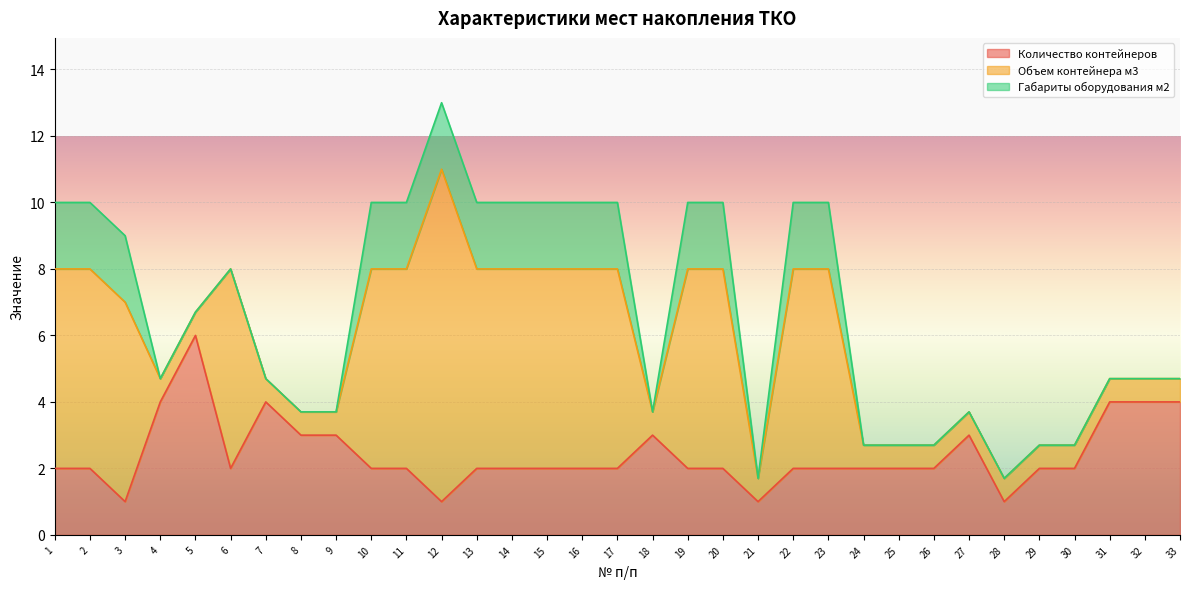

Reading left to right, list all the values displayed in this chart.

Количество контейнеров: 2.0	2.0	1.0	4.0	6.0	2.0	4.0	3.0	3.0	2.0	2.0	1.0	2.0	2.0	2.0	2.0	2.0	3.0	2.0	2.0	1.0	2.0	2.0	2.0	2.0	2.0	3.0	1.0	2.0	2.0	4.0	4.0	4.0
Объем контейнера м3: 6.0	6.0	6.0	0.7	0.7	6.0	0.7	0.7	0.7	6.0	6.0	10.0	6.0	6.0	6.0	6.0	6.0	0.7	6.0	6.0	0.7	6.0	6.0	0.7	0.7	0.7	0.7	0.7	0.7	0.7	0.7	0.7	0.7
Габариты оборудования м2: 2.0	2.0	2.0	0.0	0.0	0.0	0.0	0.0	0.0	2.0	2.0	2.0	2.0	2.0	2.0	2.0	2.0	0.0	2.0	2.0	0.0	2.0	2.0	0.0	0.0	0.0	0.0	0.0	0.0	0.0	0.0	0.0	0.0